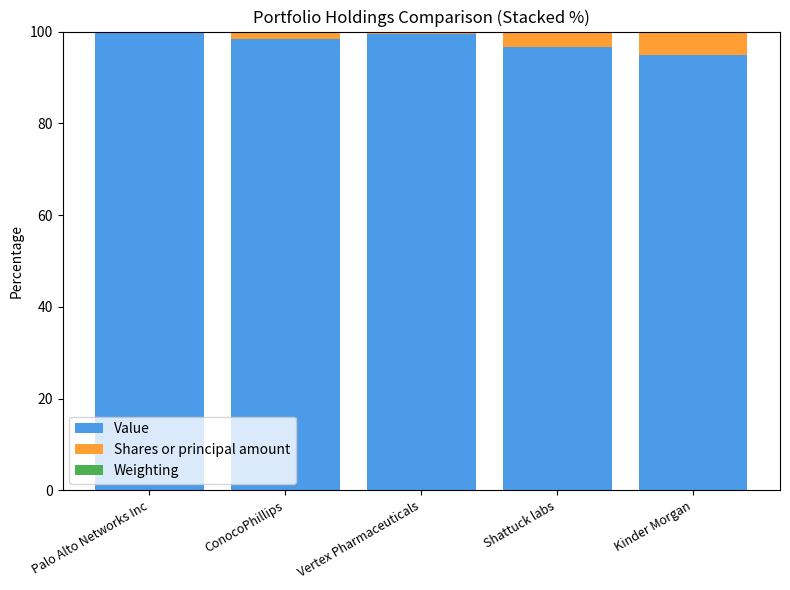

Is it true that Value equals 94.8 at Kinder Morgan?

True